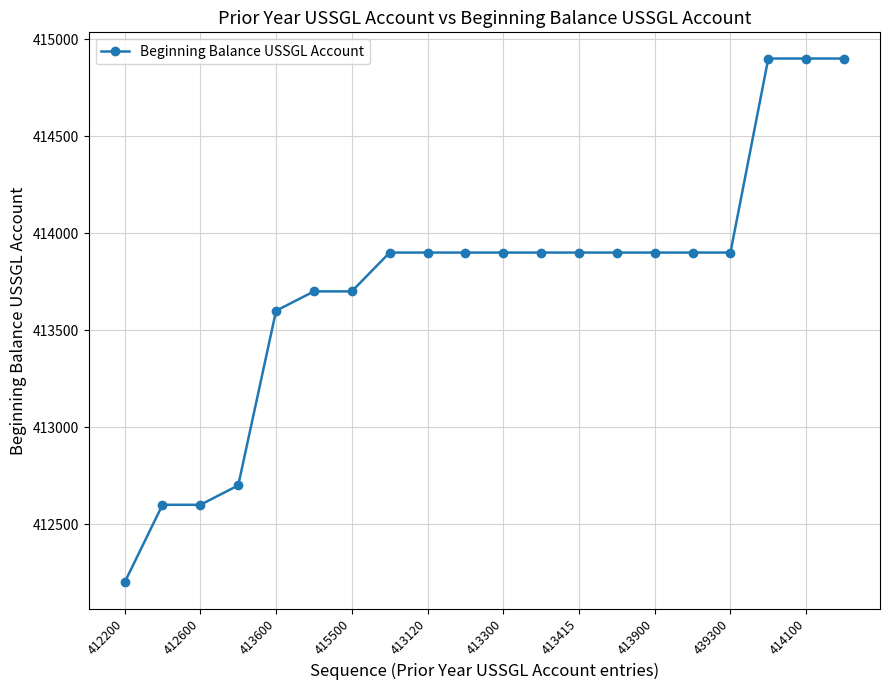

What is the sum of all values?

8274800